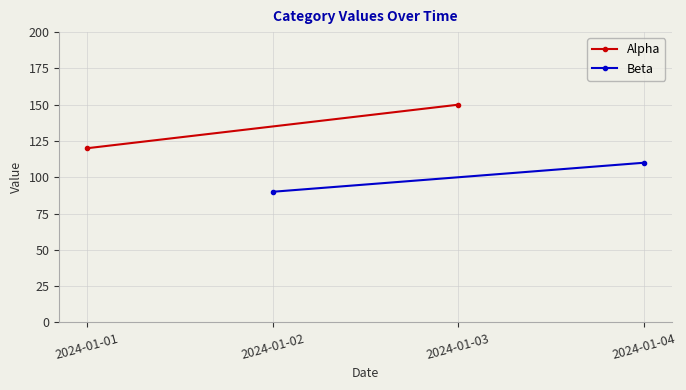

What is the value of the Beta point at the 1st from the left?

90